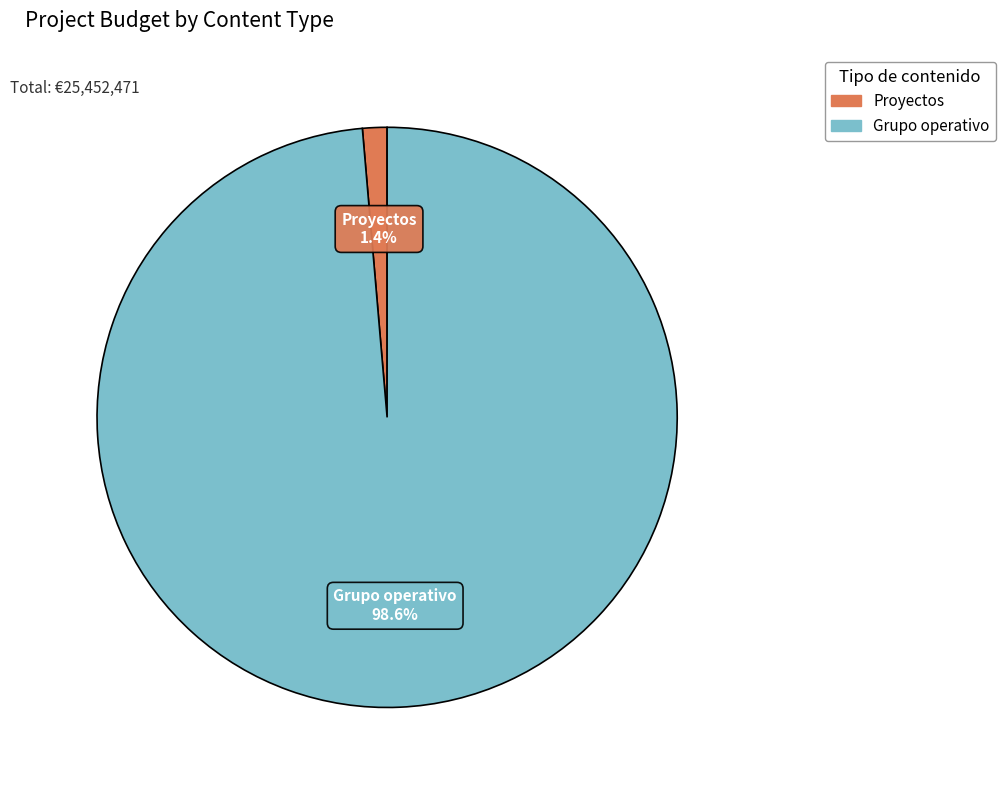

How many slices are in this pie chart?

2